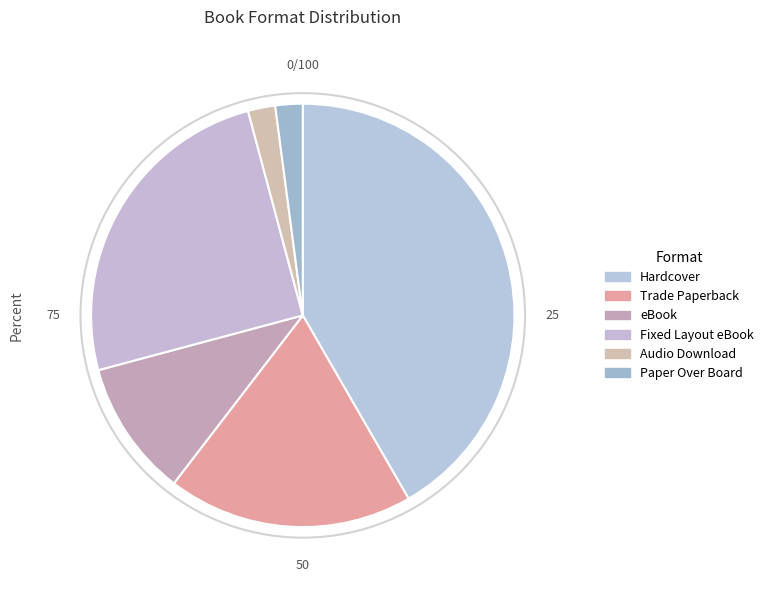

Is there any slice that represents more than half of the pie?

No